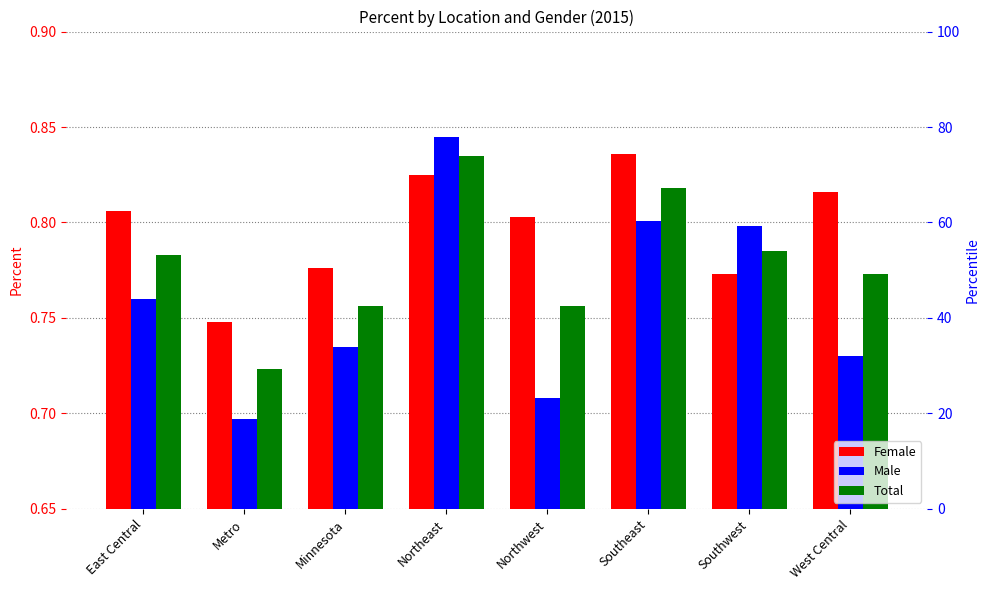

What is the highest value of the Female series?

0.8